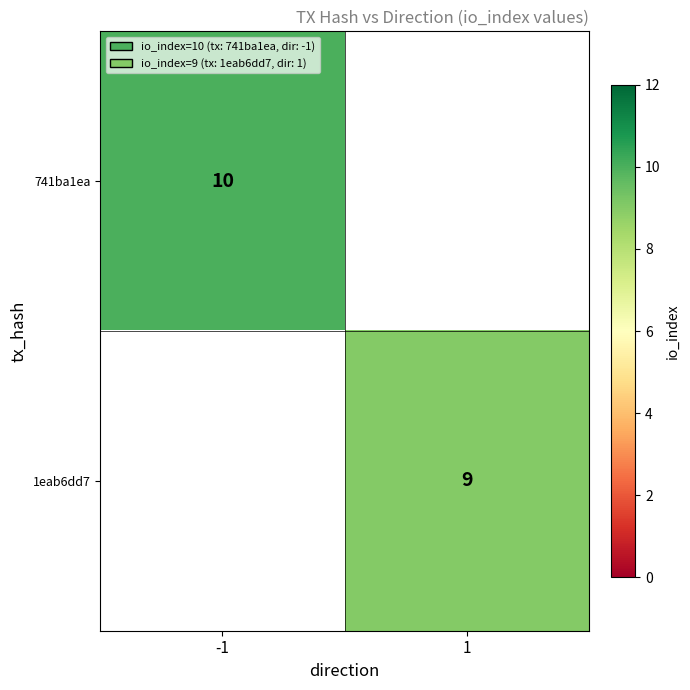

At how many categories does at least one series exceed 9?

1